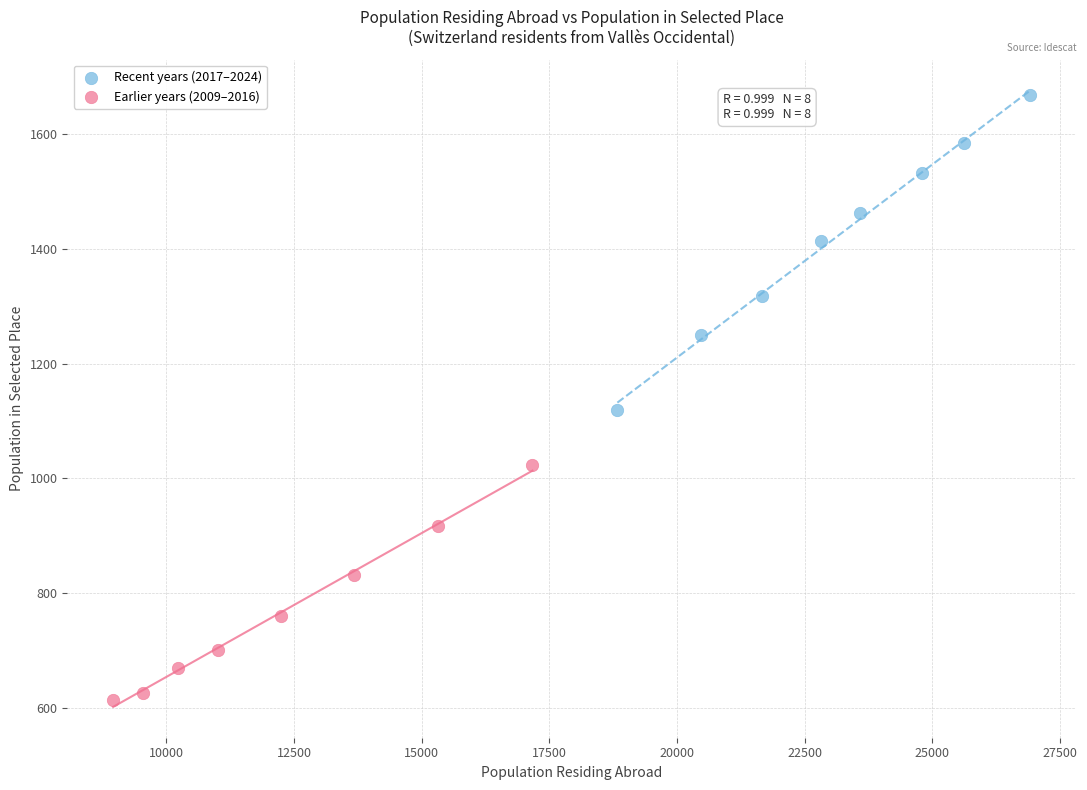

Which series has the widest spread of Y values?

Recent years (2017–2024)